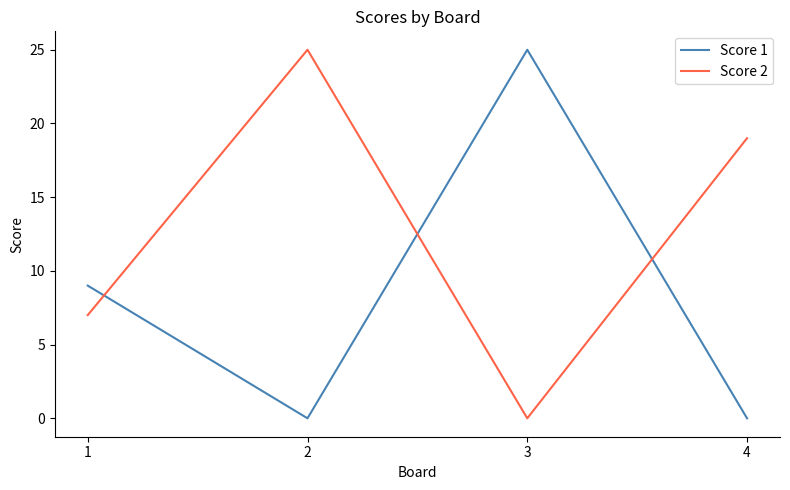

Where is Score 1 nearest to the value 12?

1